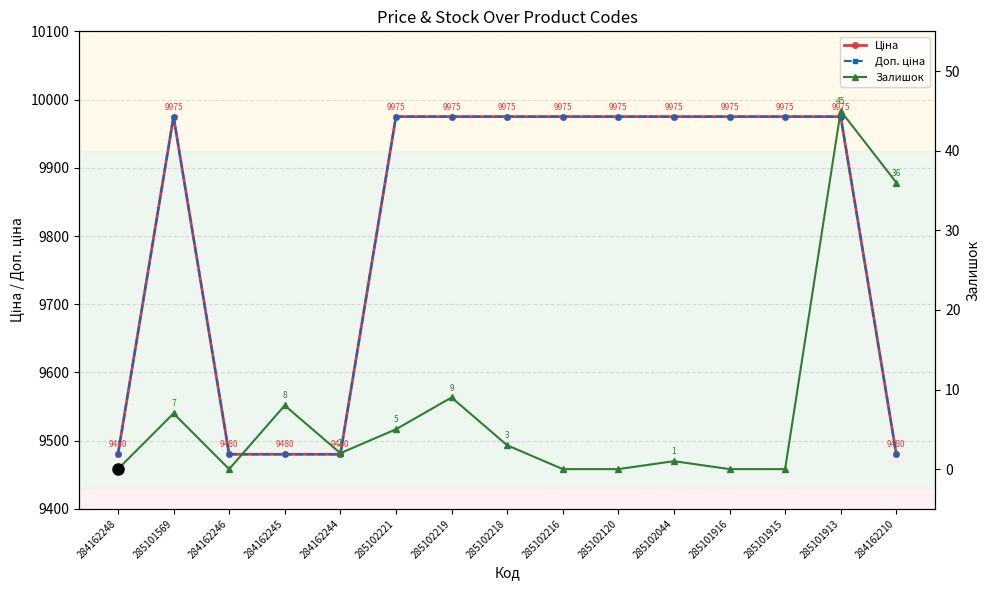

What is the spread (max minus min) of values at 285102219?

9966.0